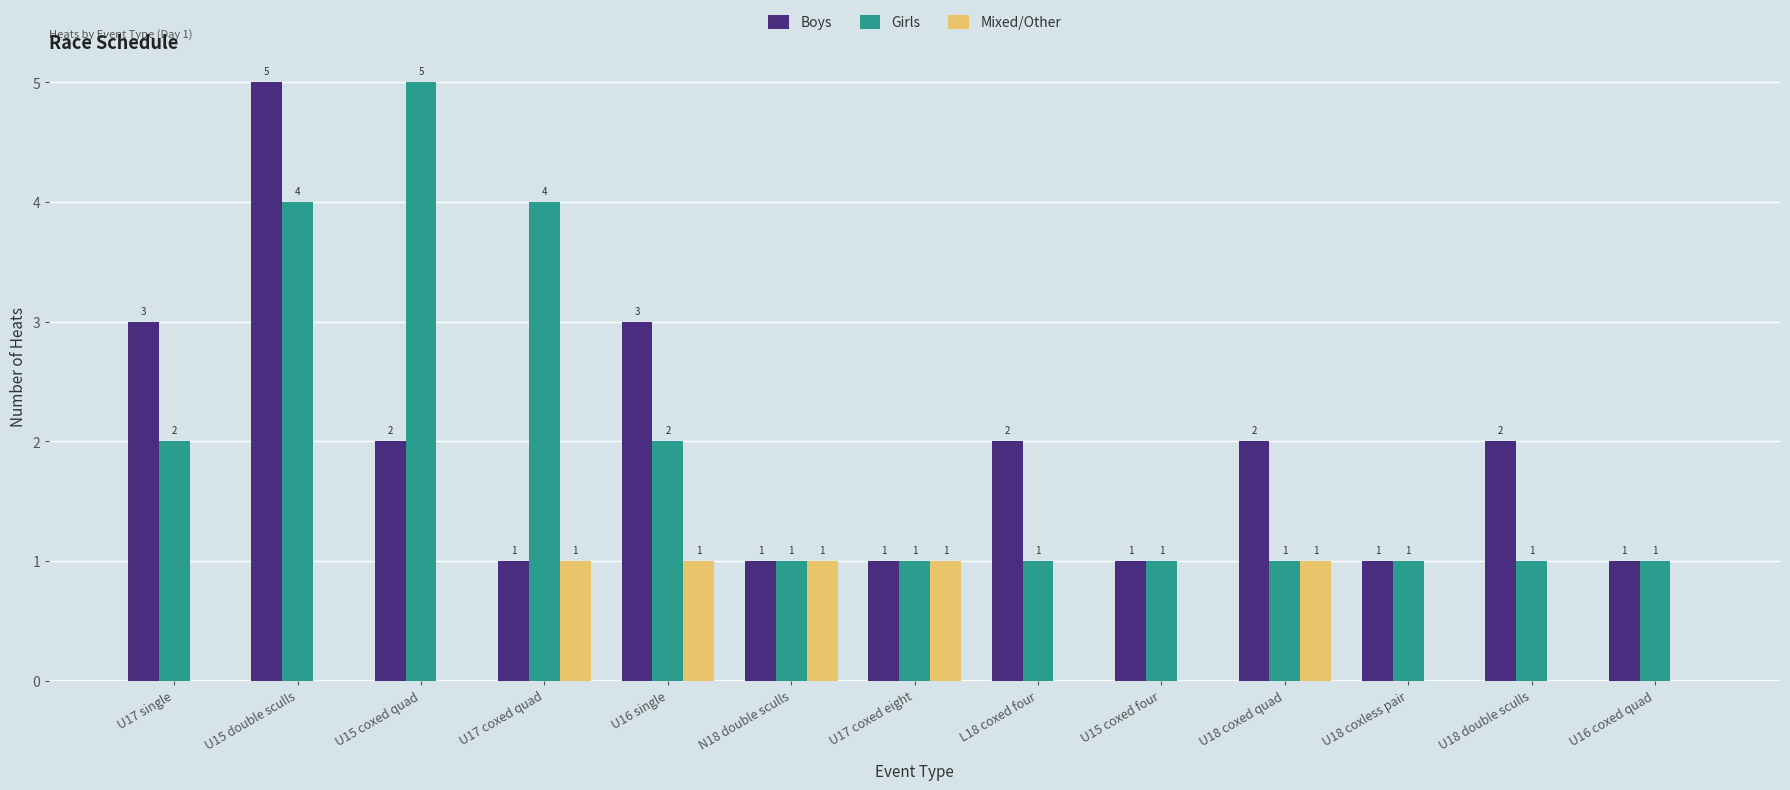

At which label does Boys first exceed 2?

U17 single